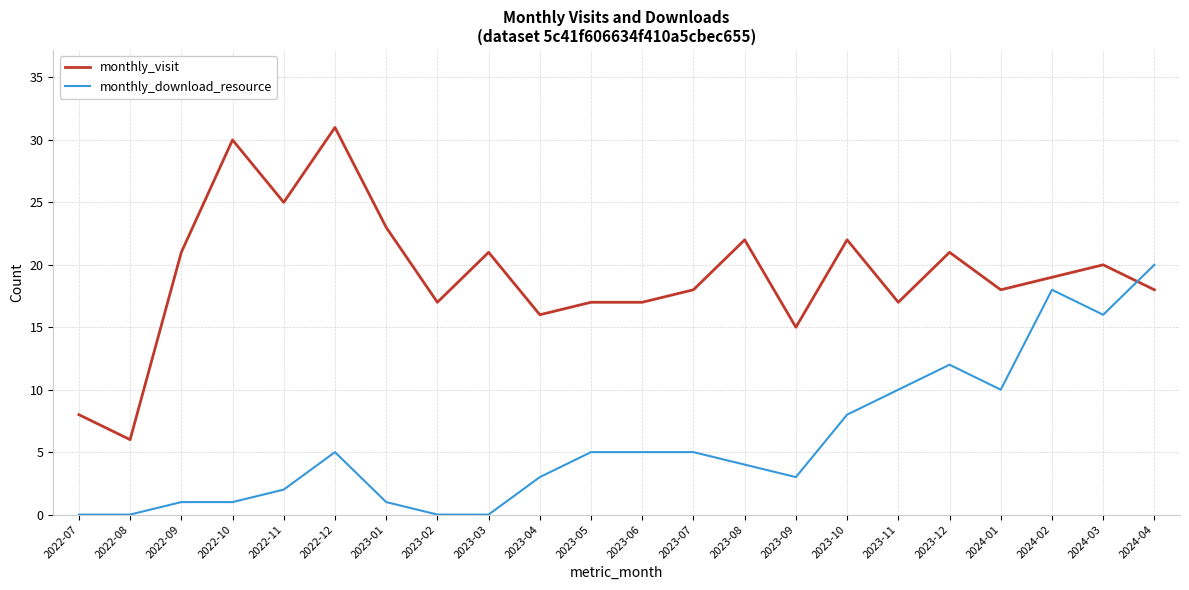

At which label does monthly_visit reach its minimum?

2022-08